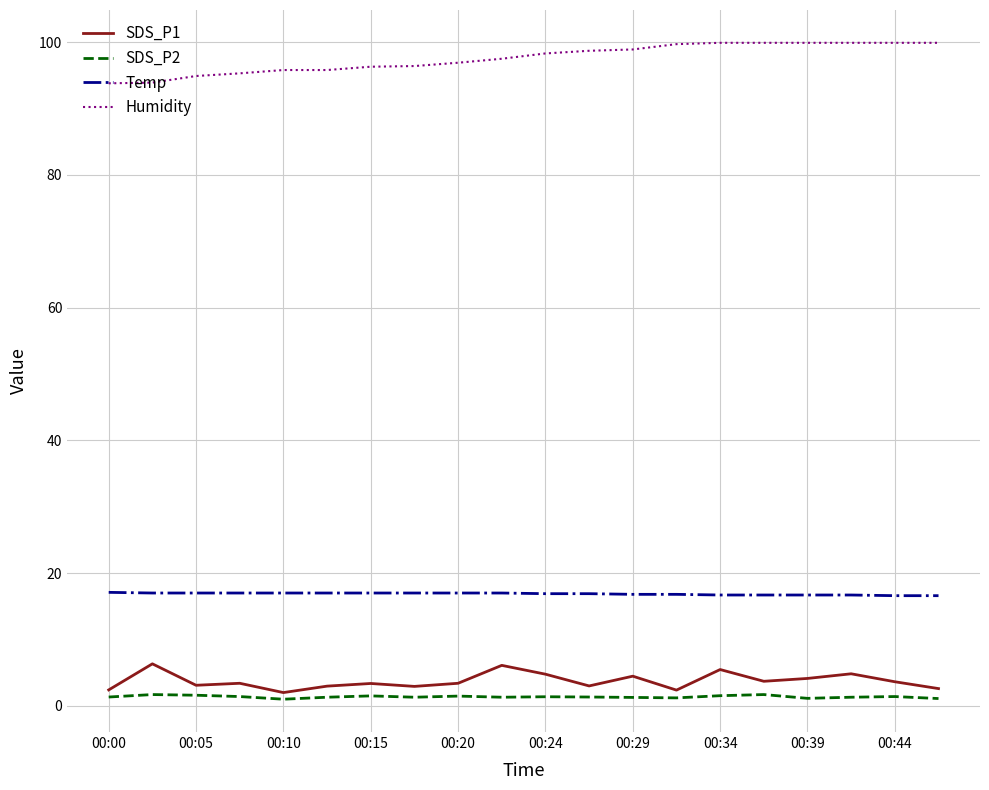

Which series has the largest total across all categories?

Humidity